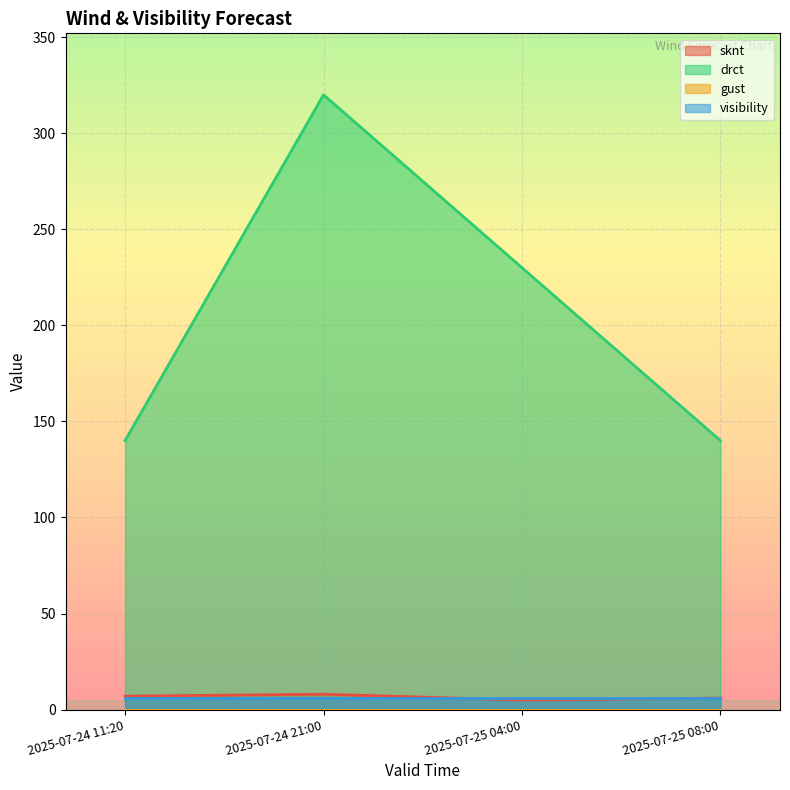

What is the minimum value shown in the chart?

0.0